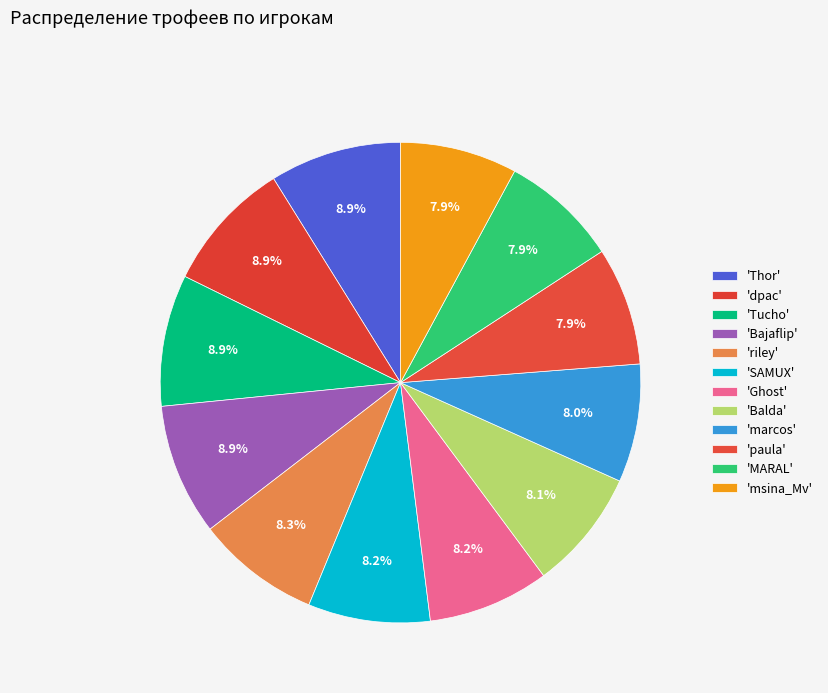

Which category has the smallest portion of the pie?

msina_Mv